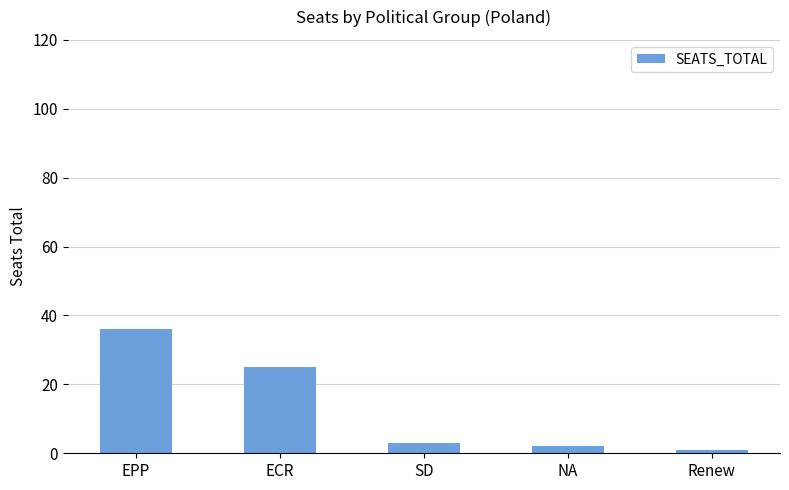

Rank the categories by value from highest to lowest.

EPP, ECR, SD, NA, Renew